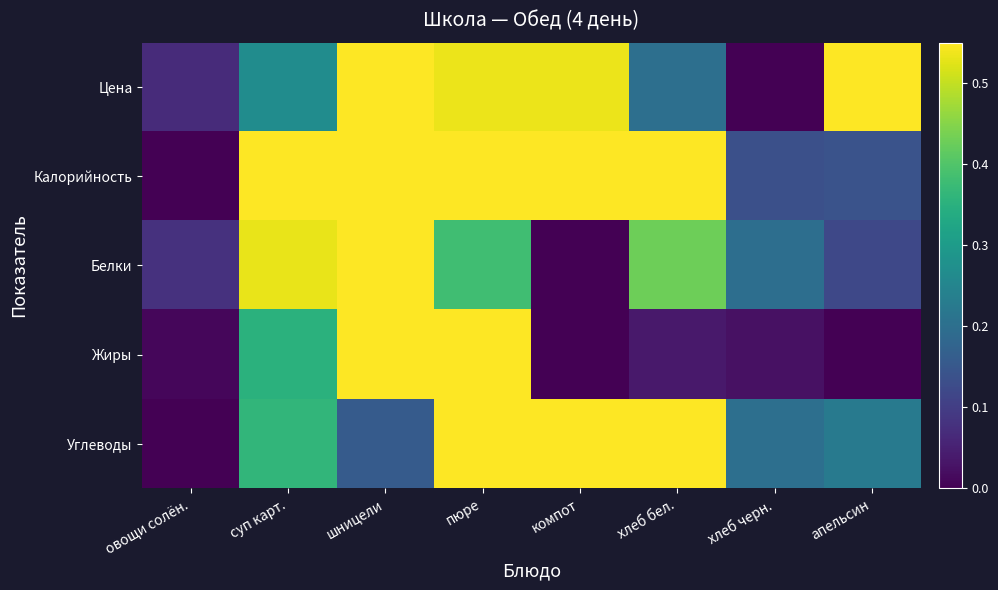

What is the total value across all series at овощи солён.?

0.2